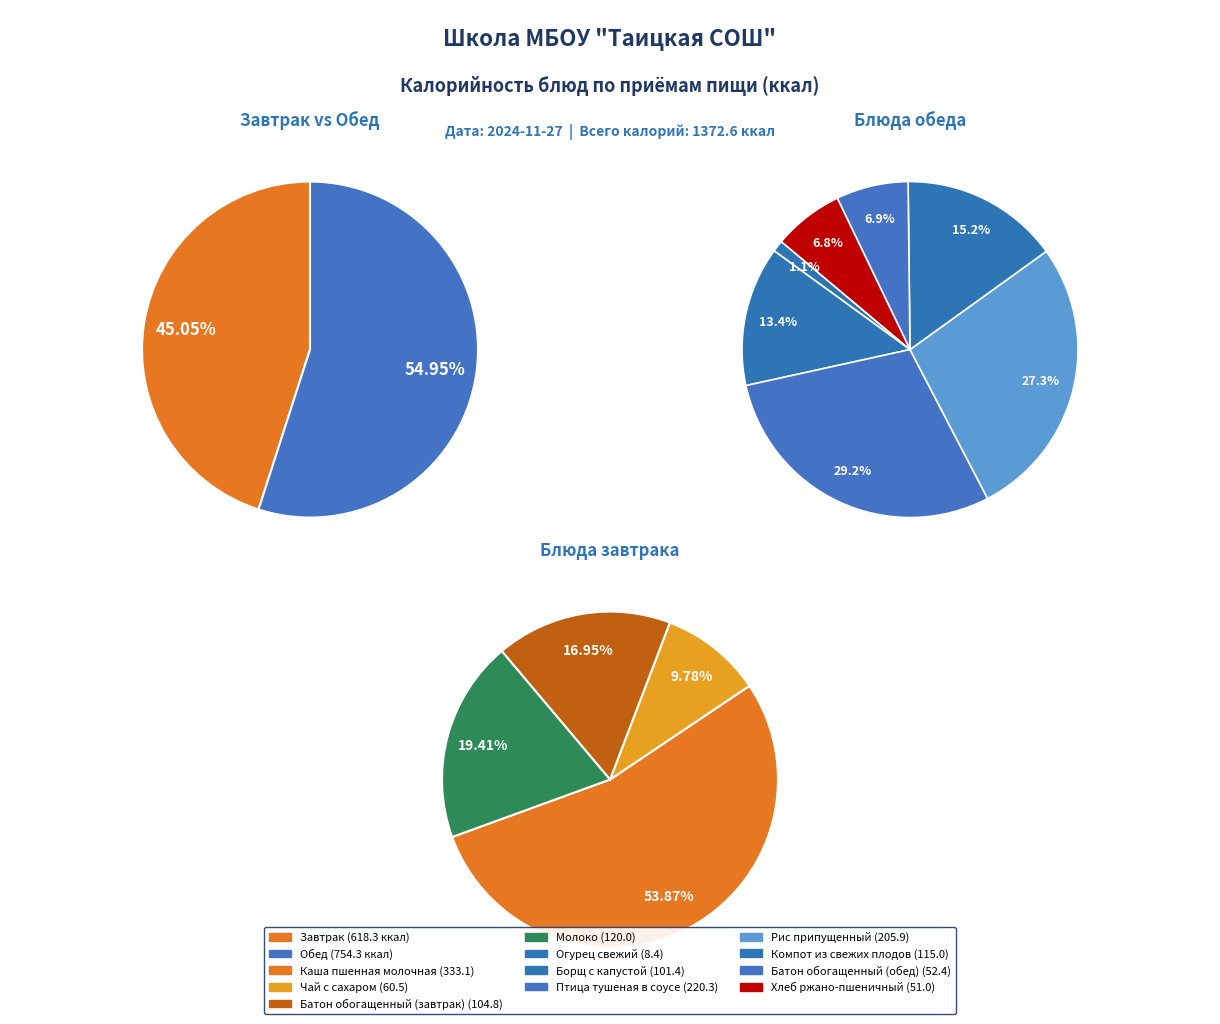

Count the number of slices in the pie.

11